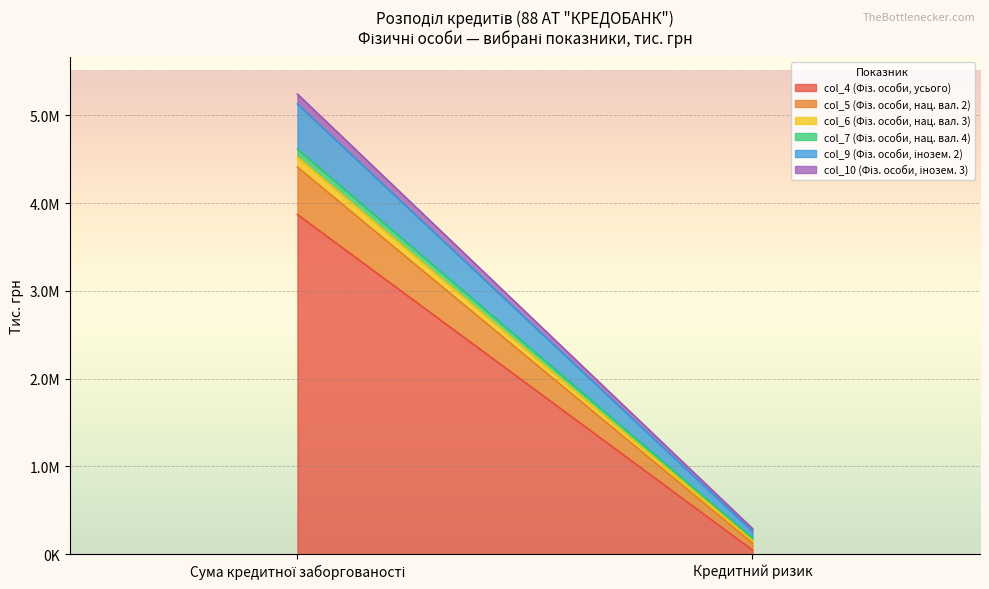

What value does the col_9 (Фіз. особи, інозем. 2) series have at Сума кредитної заборгованості?

514827.6